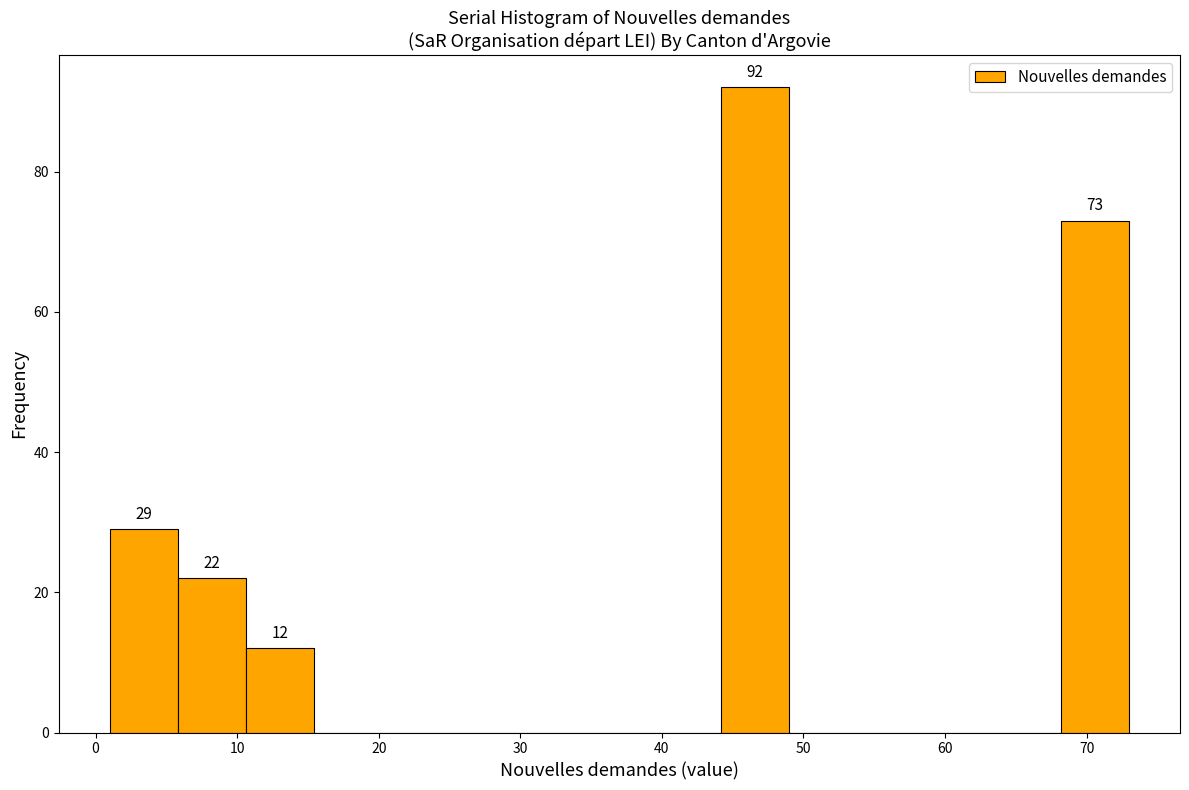

Which range on the x-axis has the tallest bar?

44.2 to 49.0